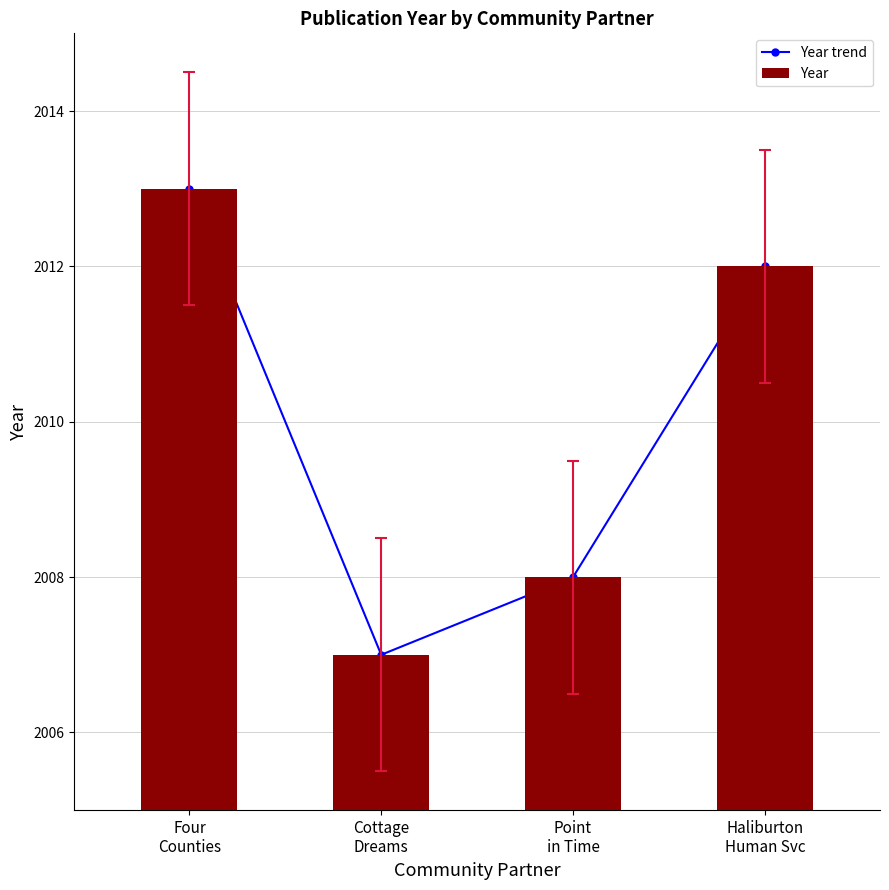

What is the total value across all series at Cottage
Dreams?

4014